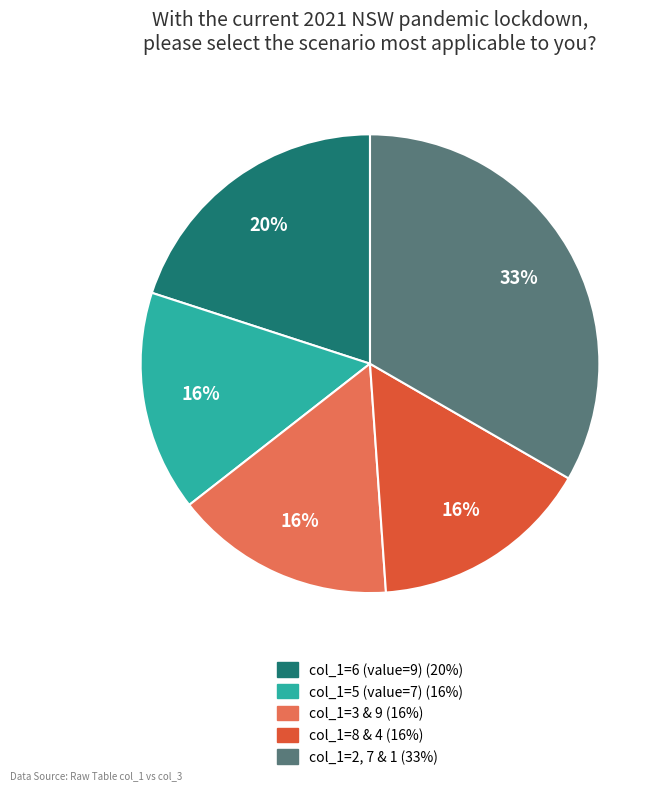

What is the largest slice in the pie chart?

col_1=2, 7 & 1 (33%)